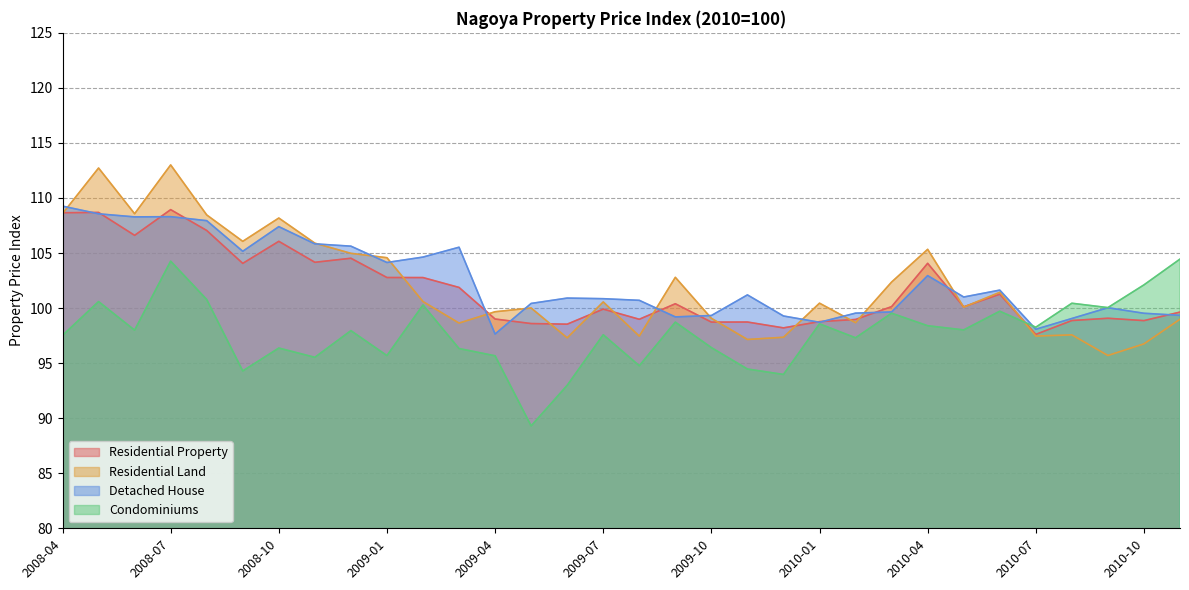

What is the smallest value displayed?

89.3